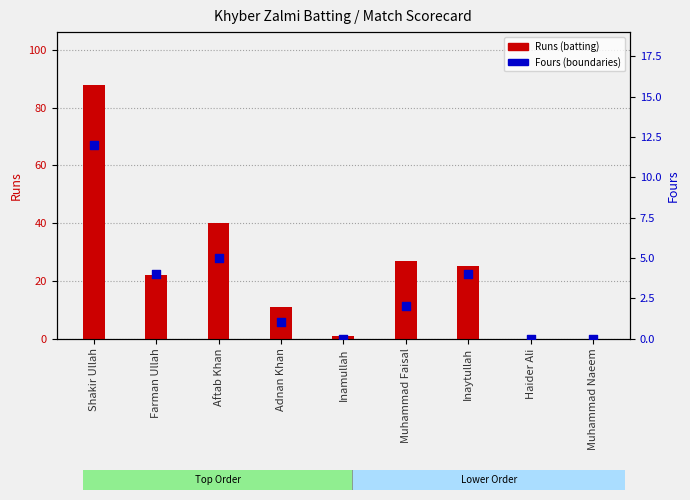

At how many categories does at least one series exceed 64?

1